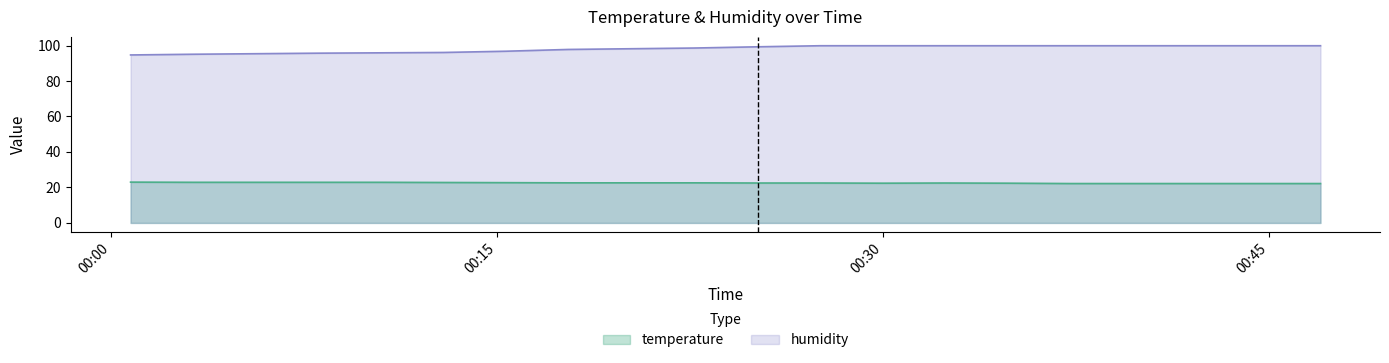

Does the chart have visible grid lines?

No